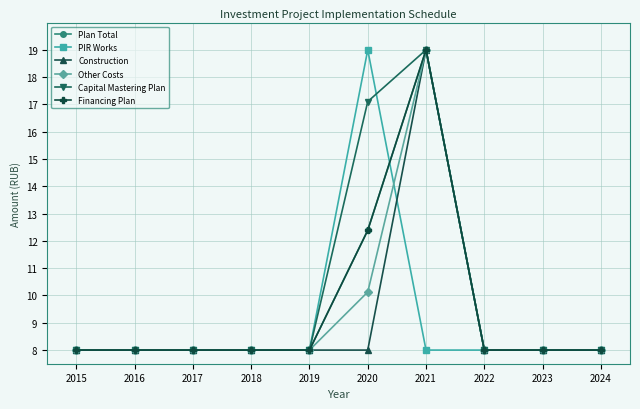

How many intersections are there between Financing Plan and PIR Works?

1